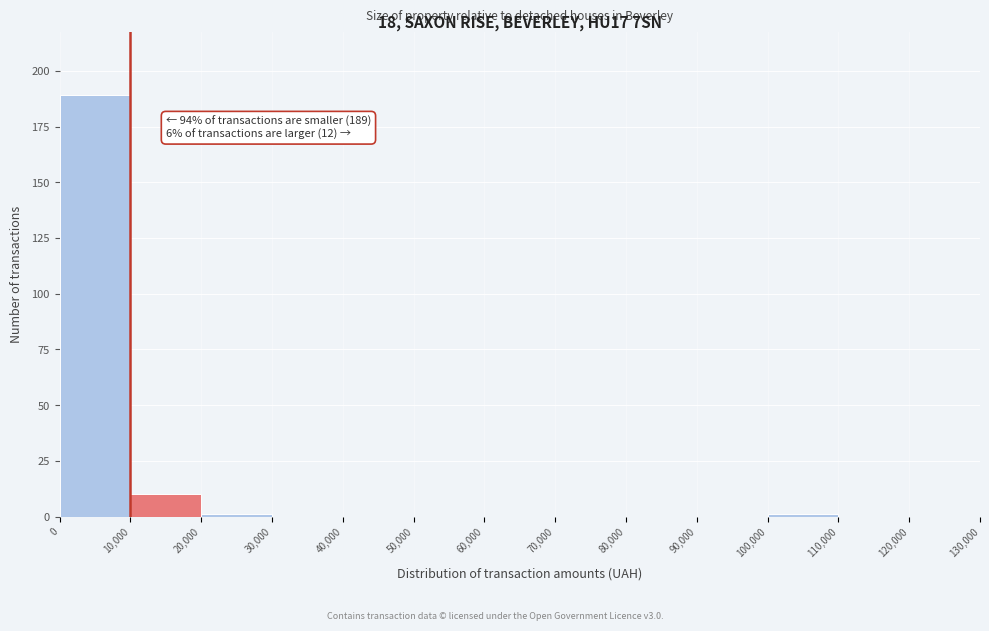

Over which range of the x-axis is the bar tallest?

0 to 10,000